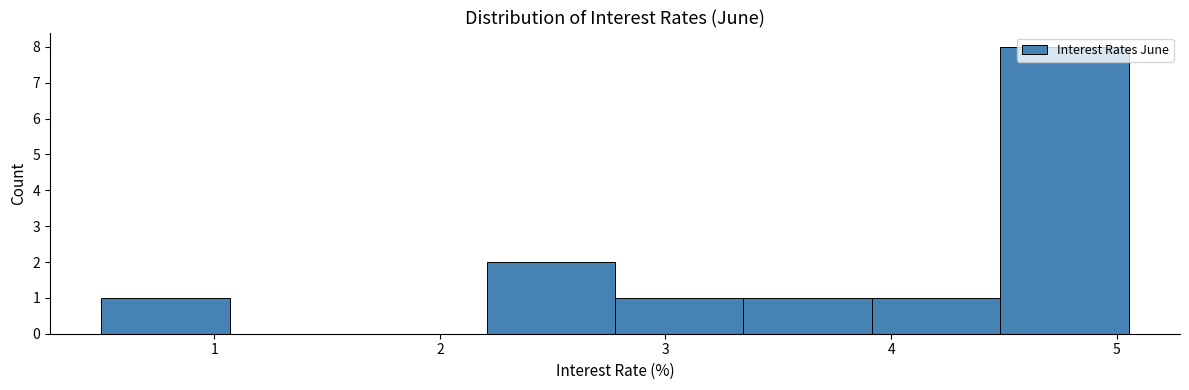

What is the height of the bar covering 0.5 to 1.1 on the x-axis? Neither the bar edges nor the heights are printed on the chart, so give them approximately, as read against the axes.

1